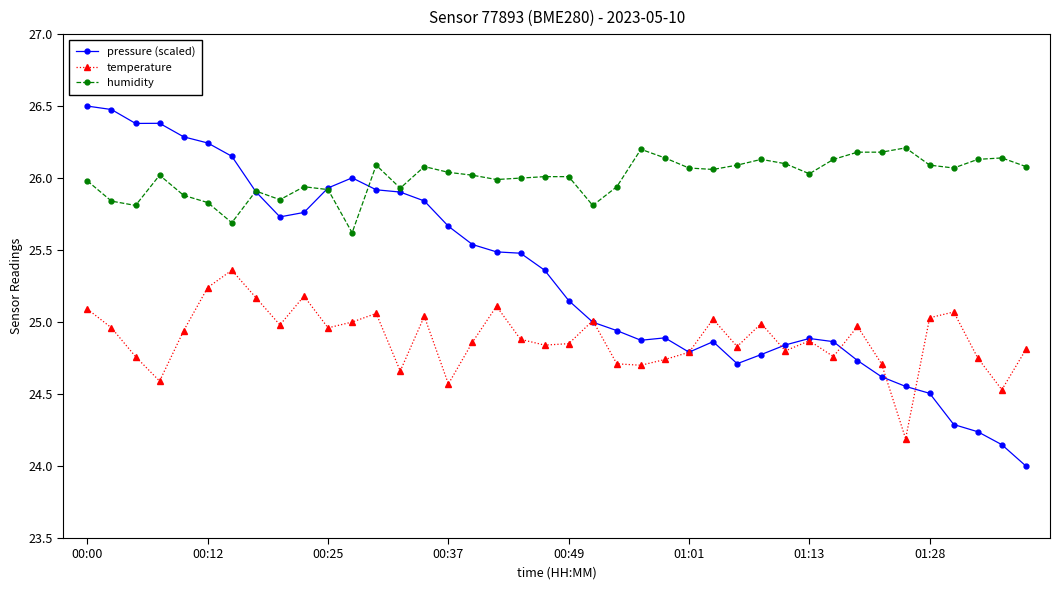

Rank the series by their maximum value, from lowest to highest.

temperature, humidity, pressure (scaled)